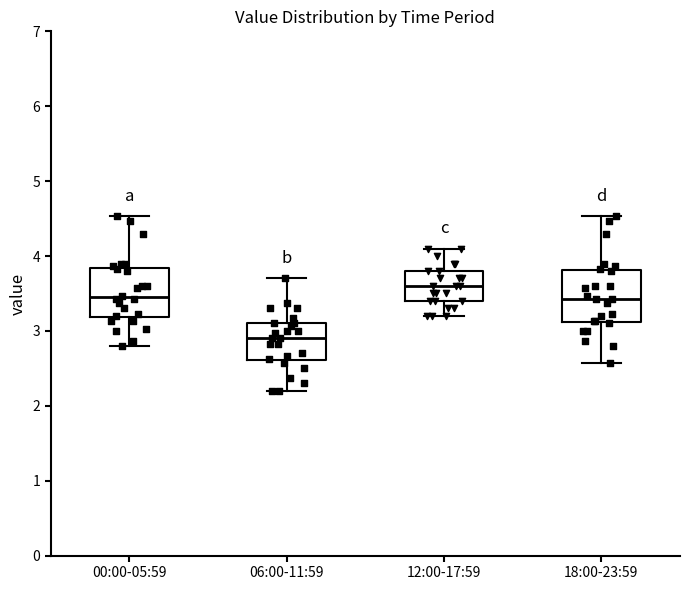

Which box's median line is the lowest?

06:00-11:59